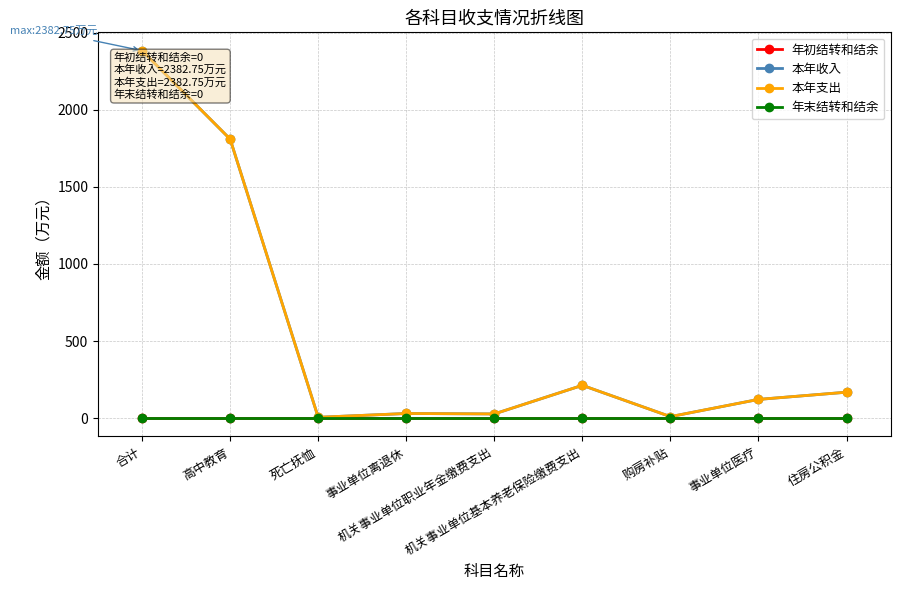

Does the chart have visible grid lines?

Yes